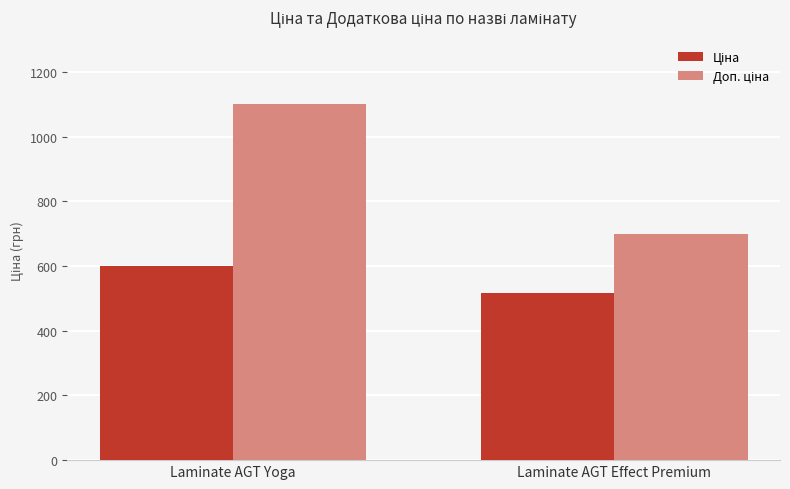

Which label corresponds to the smallest value in the chart?

Laminate AGT Effect Premium